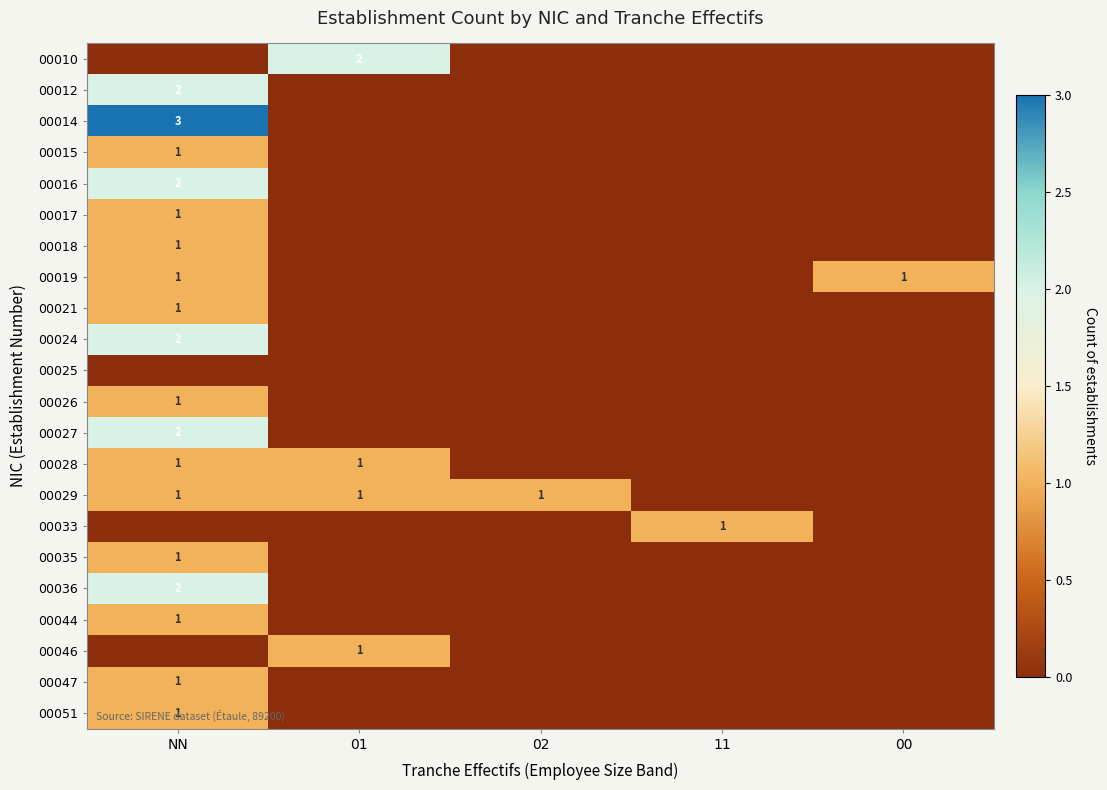

Which has a higher value, 01 or 00?

01